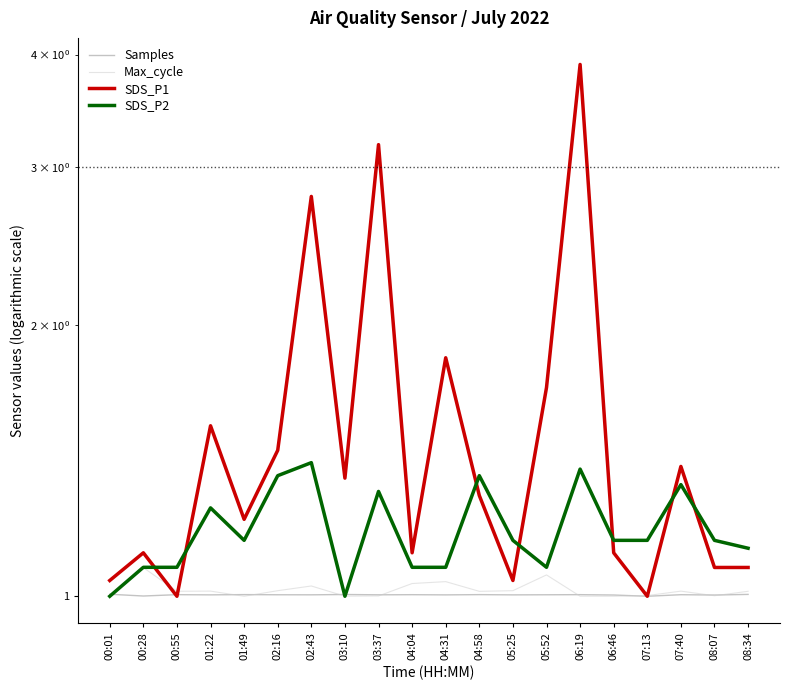

Which series has the widest spread of values?

SDS_P1